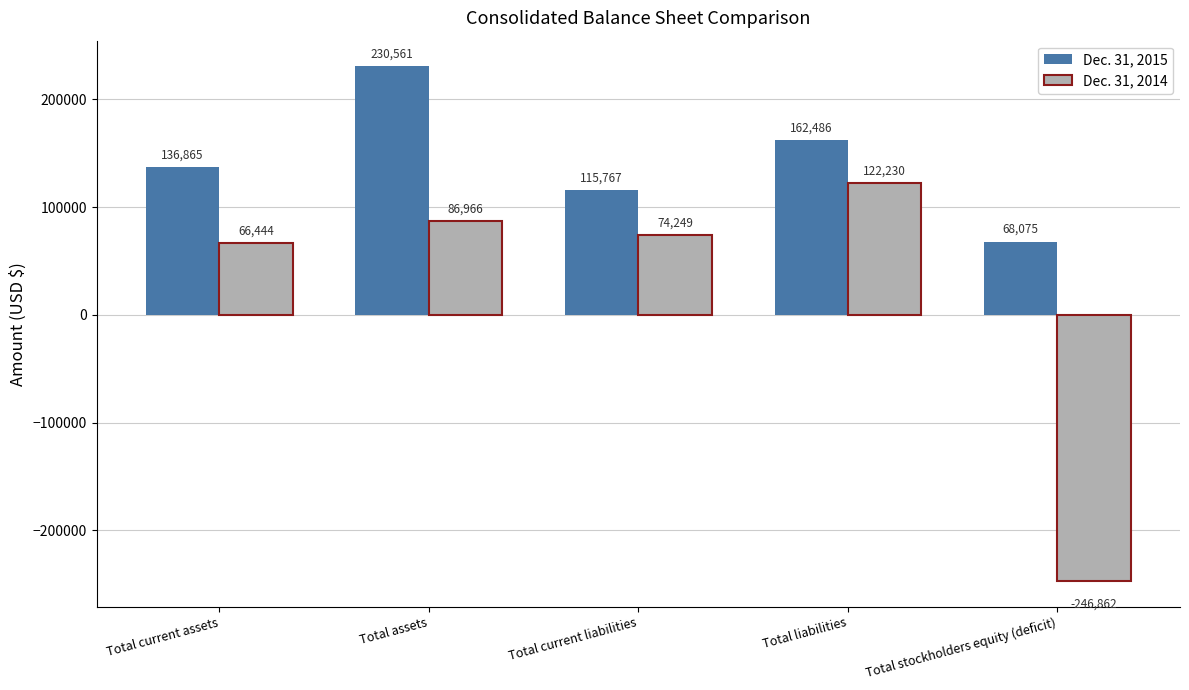

At which category does the chart reach its peak across all series?

Total assets